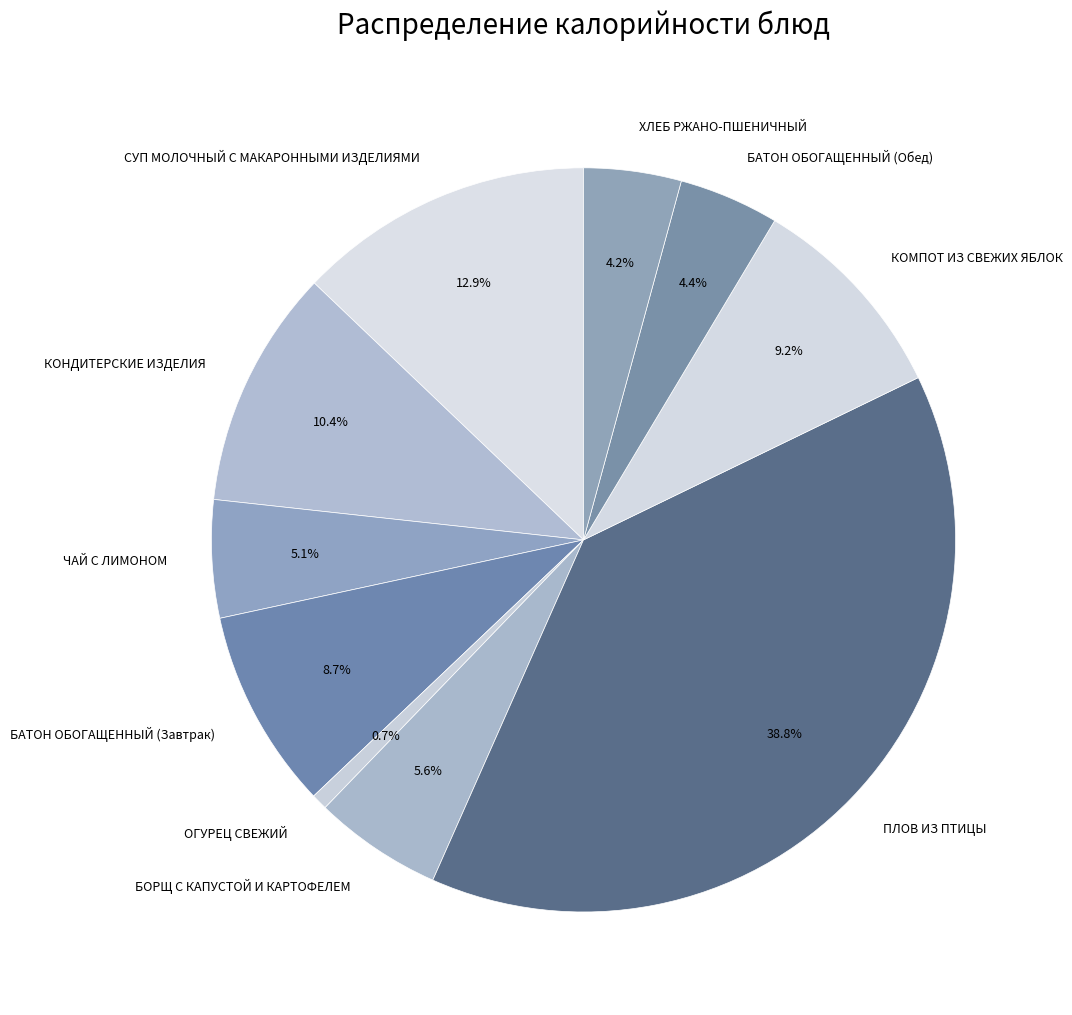

To the nearest percent, what is the combined percentage of СУП МОЛОЧНЫЙ С МАКАРОННЫМИ ИЗДЕЛИЯМИ and БОРЩ С КАПУСТОЙ И КАРТОФЕЛЕМ?

18%